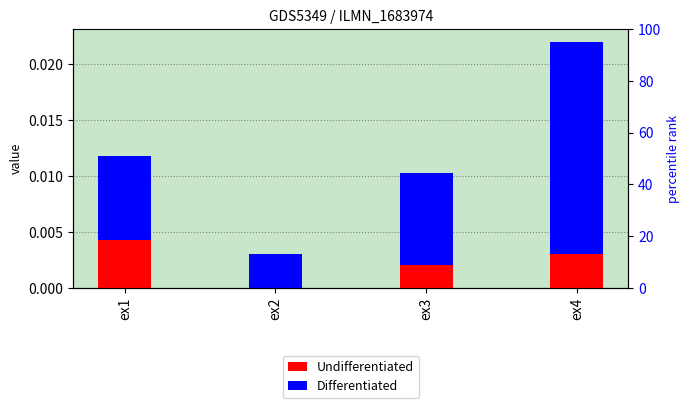

List the labels in order of Differentiated value, largest first.

ex4, ex3, ex1, ex2